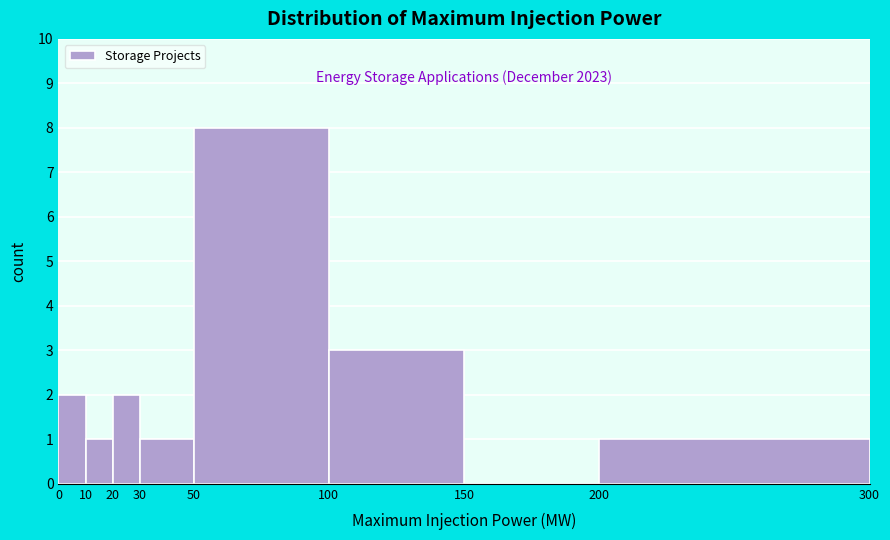

Over which range of the x-axis is the bar tallest?

50 to 100